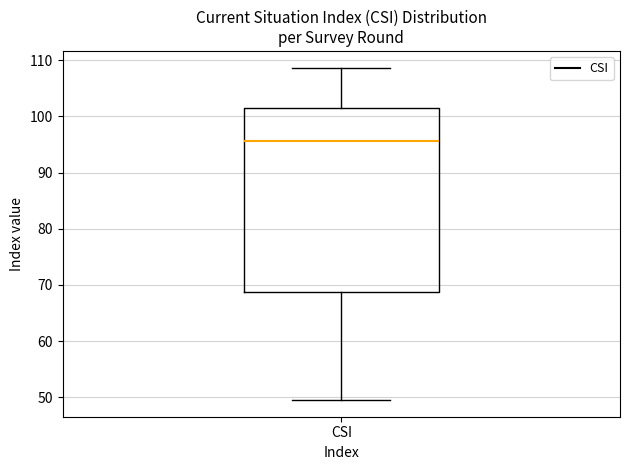

Read this box plot against the y-axis: the position of the median line, the range covered by the box, and the ends of both whiskers. The values are not printed on the chart, so give them approximately, as read against the axis.

median 96, box 69 to 102, whiskers 50 to 109